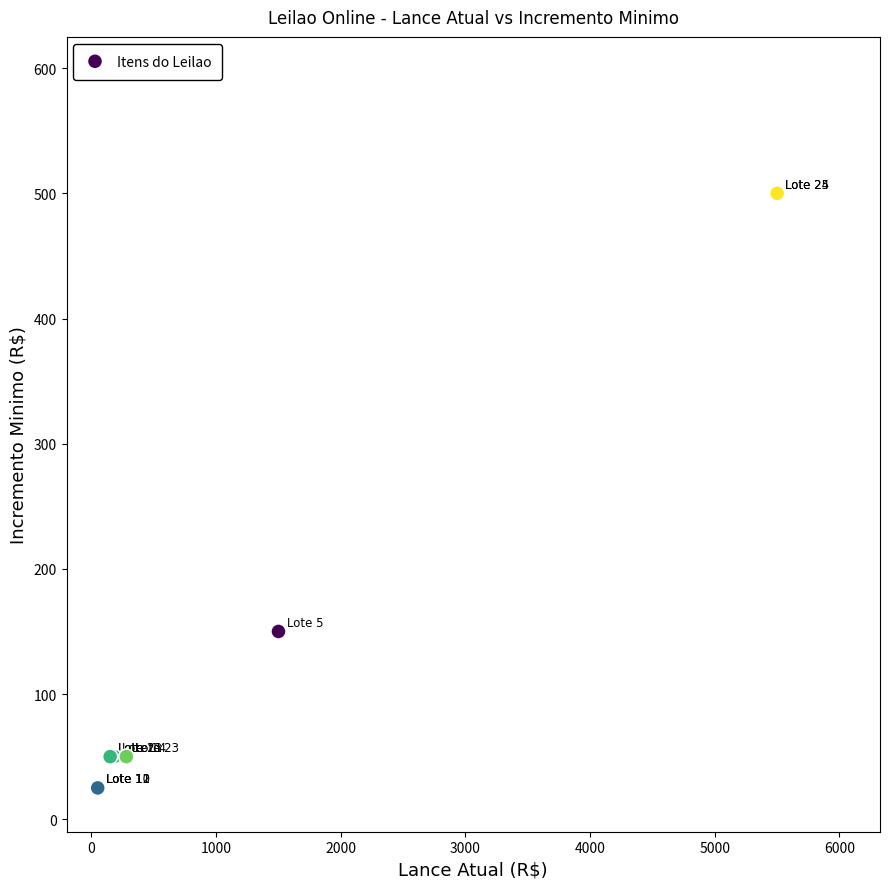

What Y value in the scatter plot is closest to 262?

150